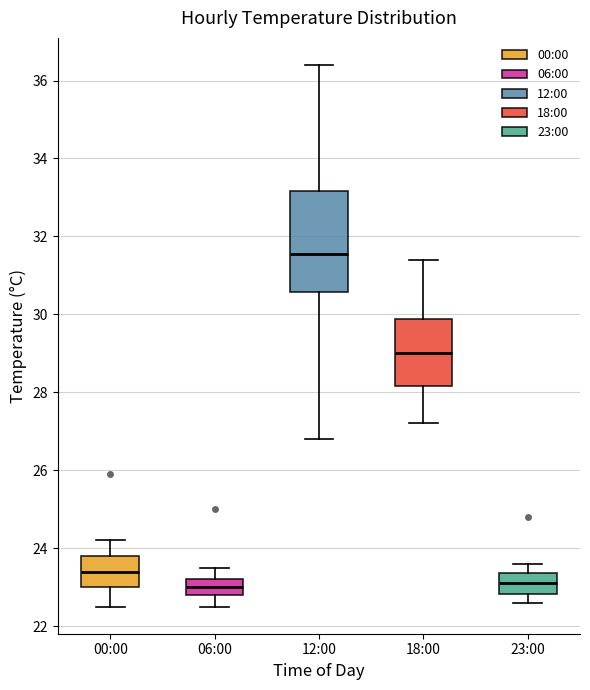

Where is the upper edge of the box for 12:00 on the y-axis? The values are not printed on the chart, so give them approximately, as read against the axis.

33.2